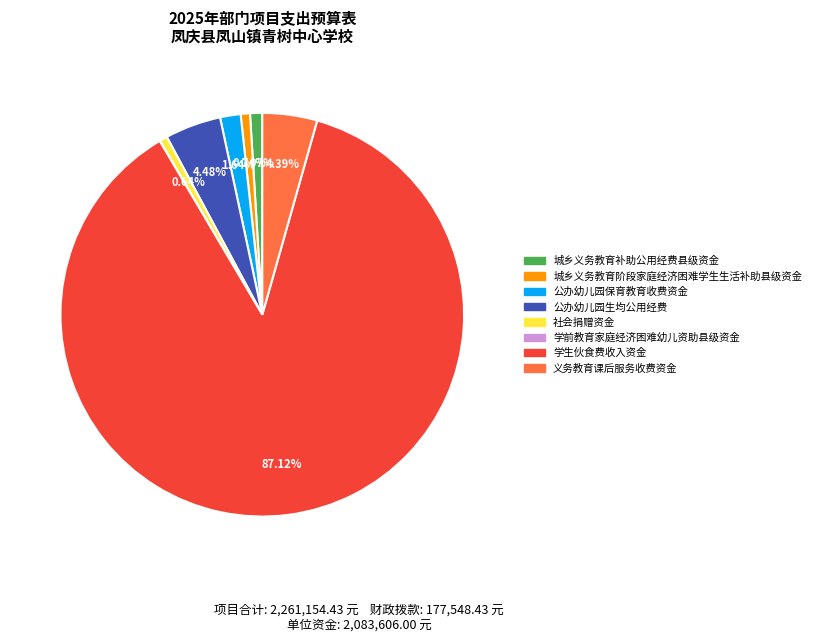

Approximately how many times larger is the value at 公办幼儿园生均公用经费 compared to 义务教育课后服务收费资金?

1.0